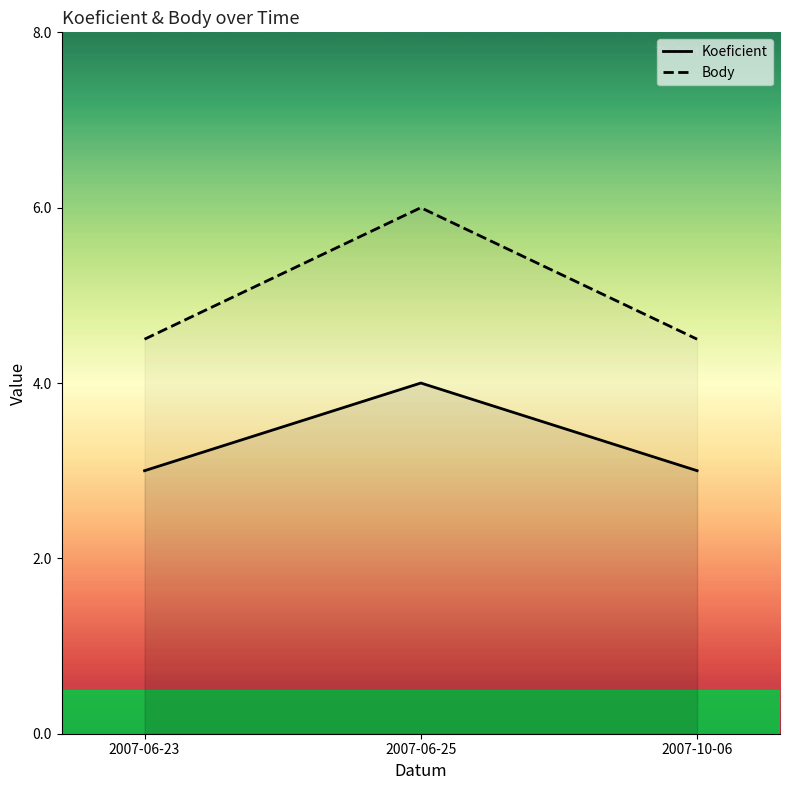

How many lines are shown in the chart?

2